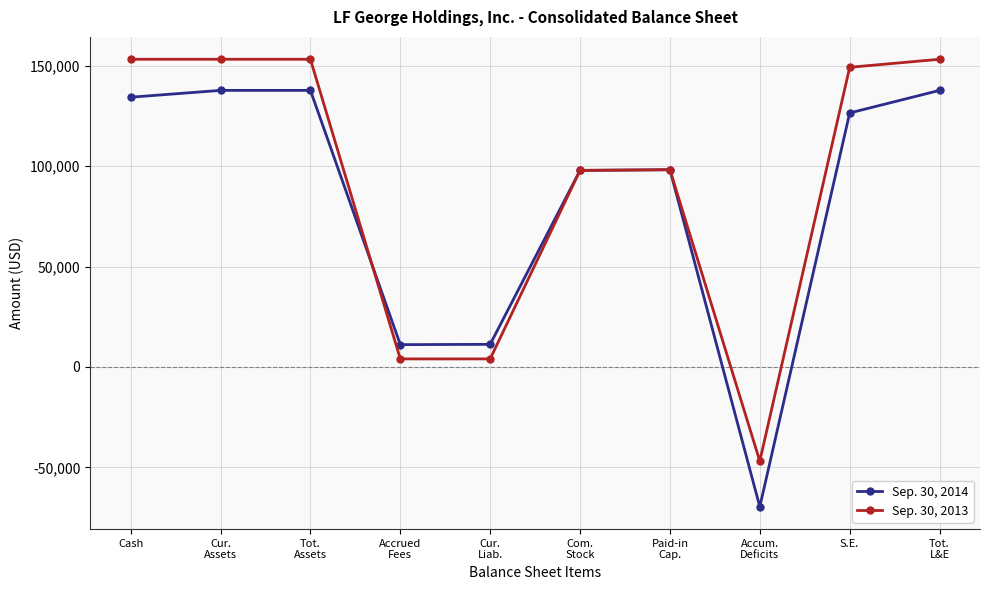

Which series has the largest total across all categories?

Sep. 30, 2013